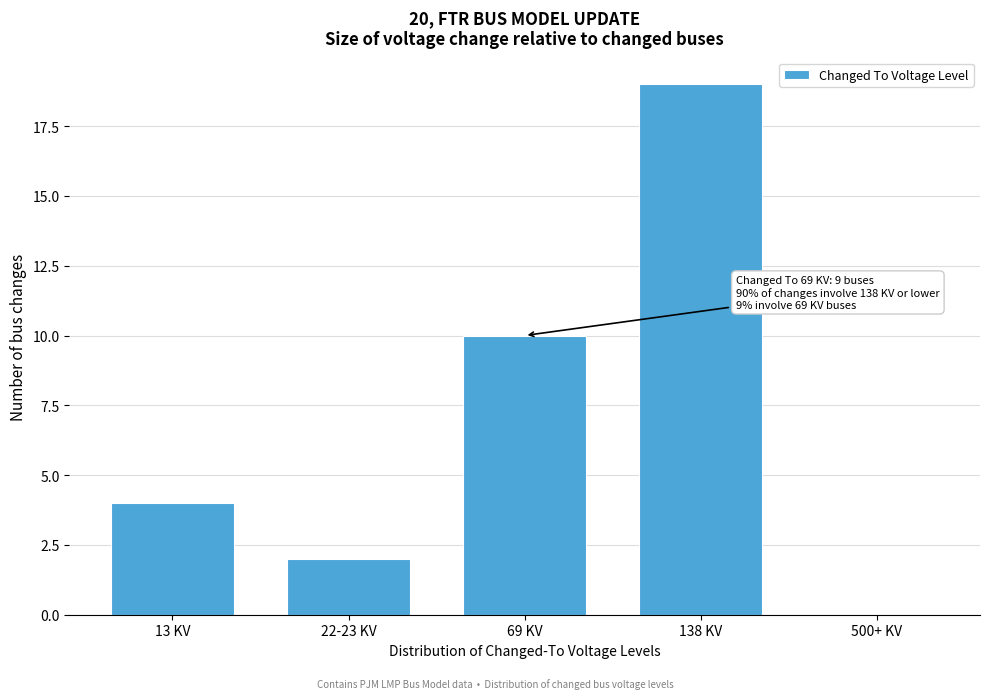

Reading right to left, list all the values displayed in this chart.

500+ KV=0	138 KV=19	69 KV=10	22-23 KV=2	13 KV=4